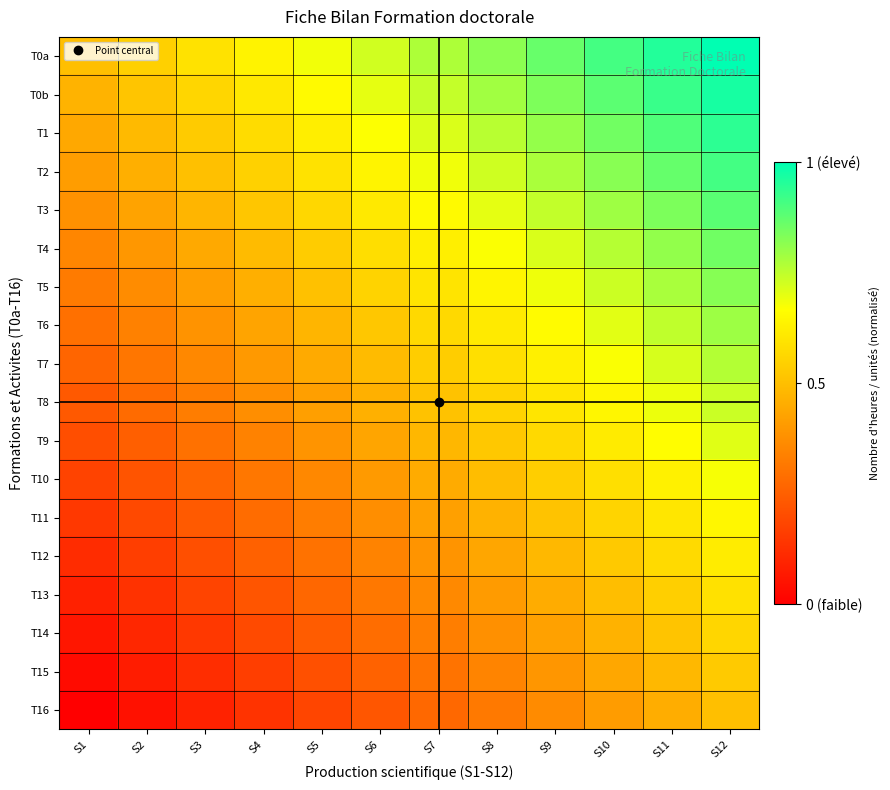

Reading left to right, transcribe all the data shown in this chart.

T0a: S1=0.5	S2=0.5	S3=0.6	S4=0.6	S5=0.7	S6=0.7	S7=0.8	S8=0.8	S9=0.9	S10=0.9	S11=1.0	S12=1.0
T0b: S1=0.5	S2=0.5	S3=0.6	S4=0.6	S5=0.7	S6=0.7	S7=0.7	S8=0.8	S9=0.8	S10=0.9	S11=0.9	S12=1.0
T1: S1=0.4	S2=0.5	S3=0.5	S4=0.6	S5=0.6	S6=0.7	S7=0.7	S8=0.8	S9=0.8	S10=0.9	S11=0.9	S12=0.9
T2: S1=0.4	S2=0.5	S3=0.5	S4=0.5	S5=0.6	S6=0.6	S7=0.7	S8=0.7	S9=0.8	S10=0.8	S11=0.9	S12=0.9
T3: S1=0.4	S2=0.4	S3=0.5	S4=0.5	S5=0.6	S6=0.6	S7=0.7	S8=0.7	S9=0.7	S10=0.8	S11=0.8	S12=0.9
T4: S1=0.4	S2=0.4	S3=0.4	S4=0.5	S5=0.5	S6=0.6	S7=0.6	S8=0.7	S9=0.7	S10=0.8	S11=0.8	S12=0.9
T5: S1=0.3	S2=0.4	S3=0.4	S4=0.5	S5=0.5	S6=0.6	S7=0.6	S8=0.6	S9=0.7	S10=0.7	S11=0.8	S12=0.8
T6: S1=0.3	S2=0.3	S3=0.4	S4=0.4	S5=0.5	S6=0.5	S7=0.6	S8=0.6	S9=0.7	S10=0.7	S11=0.7	S12=0.8
T7: S1=0.3	S2=0.3	S3=0.4	S4=0.4	S5=0.4	S6=0.5	S7=0.5	S8=0.6	S9=0.6	S10=0.7	S11=0.7	S12=0.8
T8: S1=0.2	S2=0.3	S3=0.3	S4=0.4	S5=0.4	S6=0.5	S7=0.5	S8=0.6	S9=0.6	S10=0.6	S11=0.7	S12=0.7
T9: S1=0.2	S2=0.3	S3=0.3	S4=0.3	S5=0.4	S6=0.4	S7=0.5	S8=0.5	S9=0.6	S10=0.6	S11=0.7	S12=0.7
T10: S1=0.2	S2=0.2	S3=0.3	S4=0.3	S5=0.4	S6=0.4	S7=0.4	S8=0.5	S9=0.5	S10=0.6	S11=0.6	S12=0.7
T11: S1=0.1	S2=0.2	S3=0.2	S4=0.3	S5=0.3	S6=0.4	S7=0.4	S8=0.5	S9=0.5	S10=0.6	S11=0.6	S12=0.6
T12: S1=0.1	S2=0.2	S3=0.2	S4=0.3	S5=0.3	S6=0.3	S7=0.4	S8=0.4	S9=0.5	S10=0.5	S11=0.6	S12=0.6
T13: S1=0.1	S2=0.1	S3=0.2	S4=0.2	S5=0.3	S6=0.3	S7=0.4	S8=0.4	S9=0.5	S10=0.5	S11=0.5	S12=0.6
T14: S1=0.1	S2=0.1	S3=0.1	S4=0.2	S5=0.2	S6=0.3	S7=0.3	S8=0.4	S9=0.4	S10=0.5	S11=0.5	S12=0.6
T15: S1=0.0	S2=0.1	S3=0.1	S4=0.2	S5=0.2	S6=0.3	S7=0.3	S8=0.3	S9=0.4	S10=0.4	S11=0.5	S12=0.5
T16: S1=0.0	S2=0.0	S3=0.1	S4=0.1	S5=0.2	S6=0.2	S7=0.3	S8=0.3	S9=0.4	S10=0.4	S11=0.5	S12=0.5